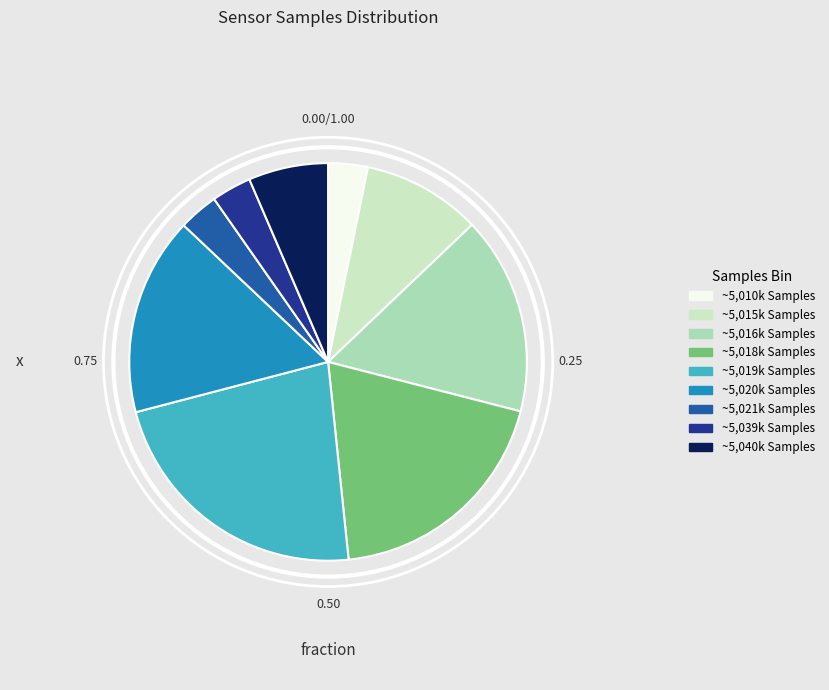

Is there a majority slice in this chart?

No